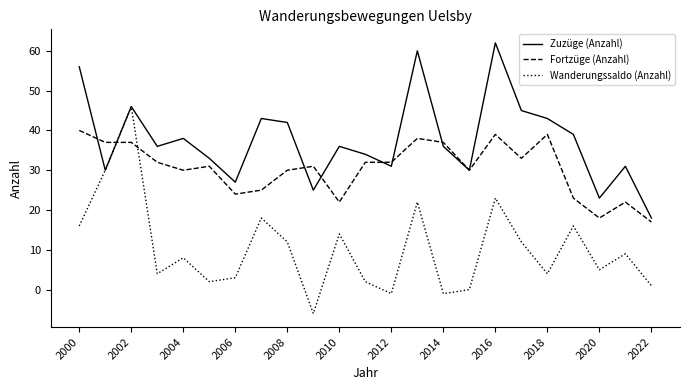

How many intersections are there between Fortzüge (Anzahl) and Wanderungssaldo (Anzahl)?

2